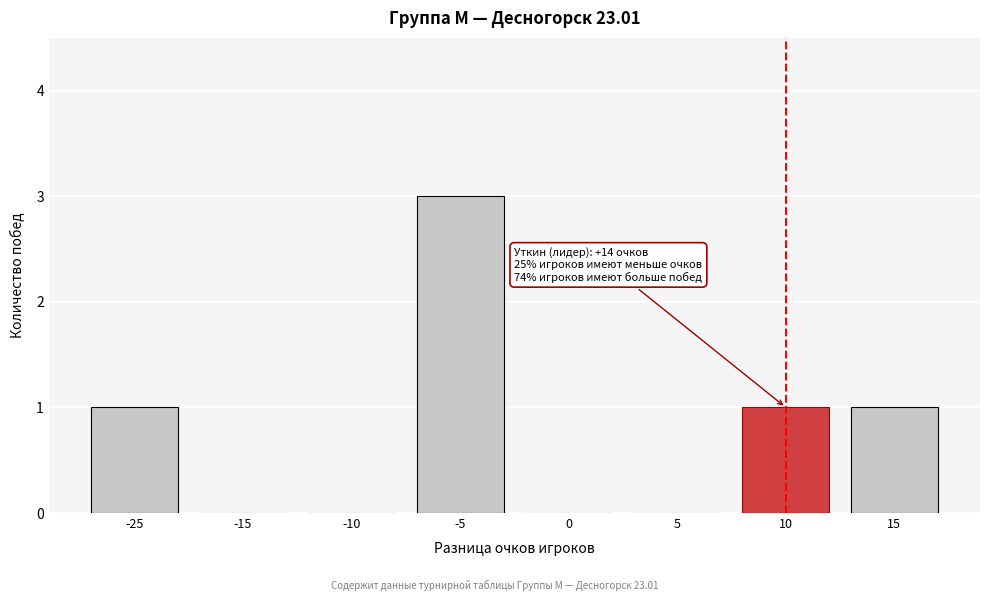

Reading right to left, what are all the values shown in this chart?

15=1	10=1	5=0	0=0	-5=3	-10=0	-15=0	-25=1